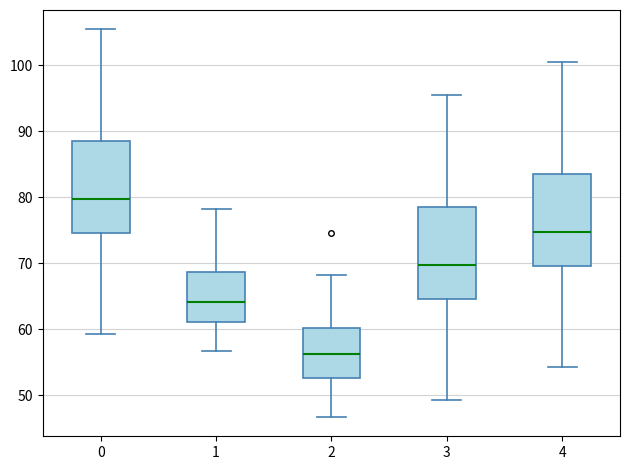

Reading left to right, transcribe this box plot: for each box, give where its median line is, the range the box spans, and where its two whiskers end, as read against the y-axis. The values are not printed on the chart, so give them approximately, as read against the axis.

0: median 80, box 75 to 89, whiskers 59 to 105
1: median 64, box 61 to 69, whiskers 57 to 78
2: median 56, box 53 to 60, whiskers 47 to 68
3: median 70, box 65 to 79, whiskers 49 to 95
4: median 75, box 70 to 84, whiskers 54 to 100